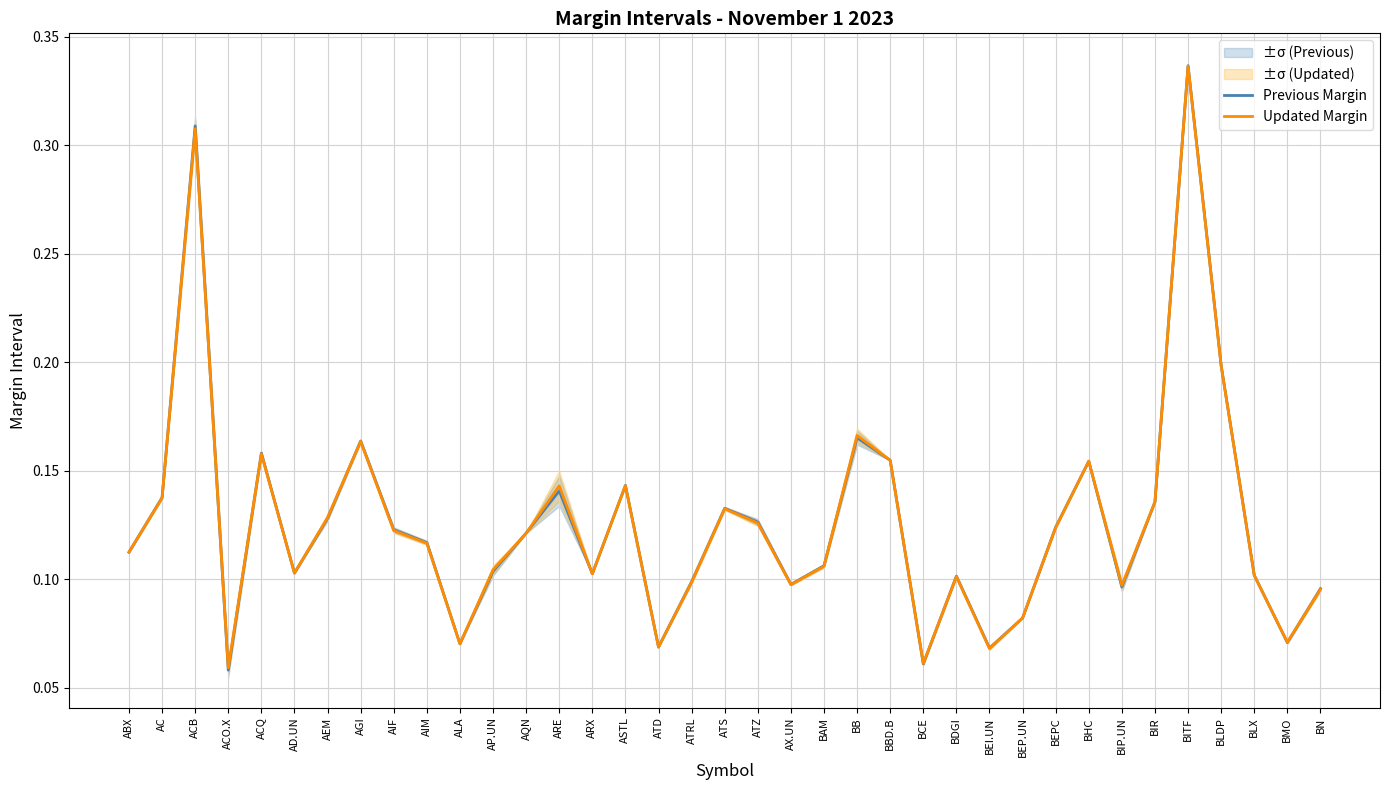

Reading left to right, list all the values displayed in this chart.

Previous Margin: ABX=0.1	AC=0.1	ACB=0.3	ACO.X=0.1	ACQ=0.2	AD.UN=0.1	AEM=0.1	AGI=0.2	AIF=0.1	AIM=0.1	ALA=0.1	AP.UN=0.1	AQN=0.1	ARE=0.1	ARX=0.1	ASTL=0.1	ATD=0.1	ATRL=0.1	ATS=0.1	ATZ=0.1	AX.UN=0.1	BAM=0.1	BB=0.2	BBD.B=0.2	BCE=0.1	BDGI=0.1	BEI.UN=0.1	BEP.UN=0.1	BEPC=0.1	BHC=0.2	BIP.UN=0.1	BIR=0.1	BITF=0.3	BLDP=0.2	BLX=0.1	BMO=0.1	BN=0.1
Updated Margin: ABX=0.1	AC=0.1	ACB=0.3	ACO.X=0.1	ACQ=0.2	AD.UN=0.1	AEM=0.1	AGI=0.2	AIF=0.1	AIM=0.1	ALA=0.1	AP.UN=0.1	AQN=0.1	ARE=0.1	ARX=0.1	ASTL=0.1	ATD=0.1	ATRL=0.1	ATS=0.1	ATZ=0.1	AX.UN=0.1	BAM=0.1	BB=0.2	BBD.B=0.2	BCE=0.1	BDGI=0.1	BEI.UN=0.1	BEP.UN=0.1	BEPC=0.1	BHC=0.2	BIP.UN=0.1	BIR=0.1	BITF=0.3	BLDP=0.2	BLX=0.1	BMO=0.1	BN=0.1